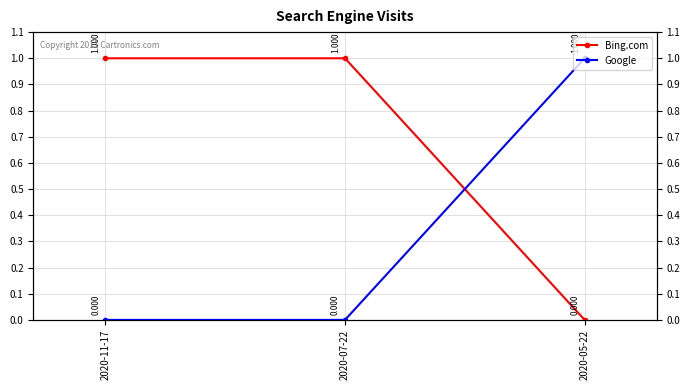

What is the difference between the Google values at 2020-07-22 and 2020-05-22?

1